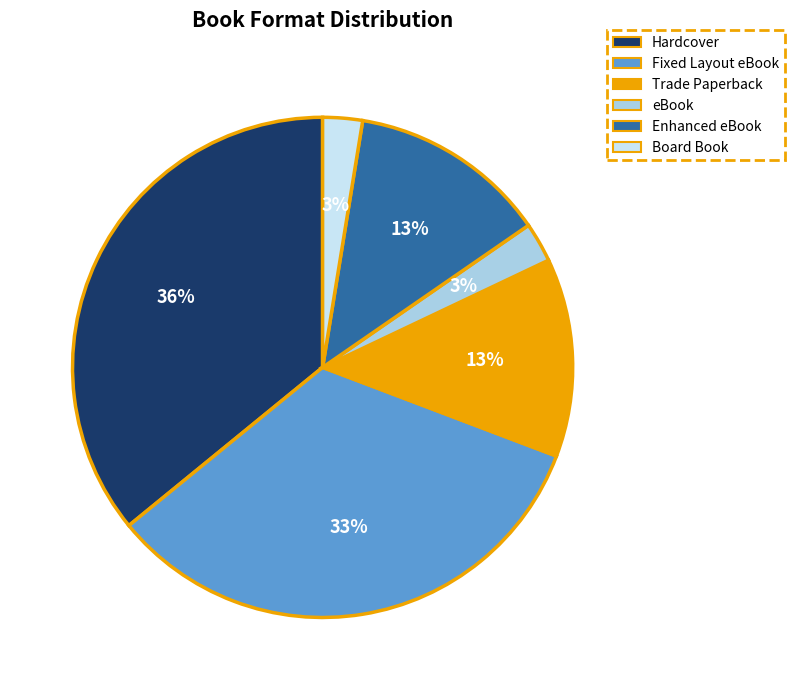

To the nearest percent, what portion does Hardcover represent?

36%